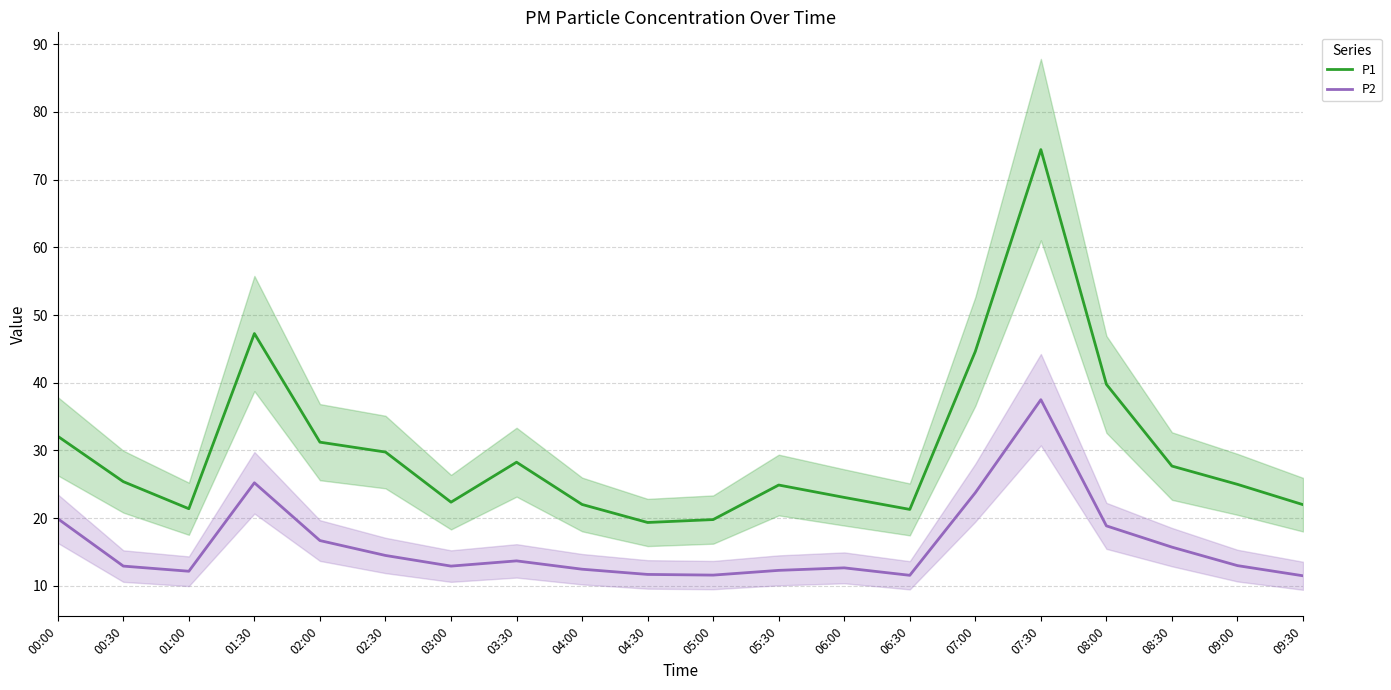

What is the difference between the maximum and second lowest values in the P2 series?

25.9